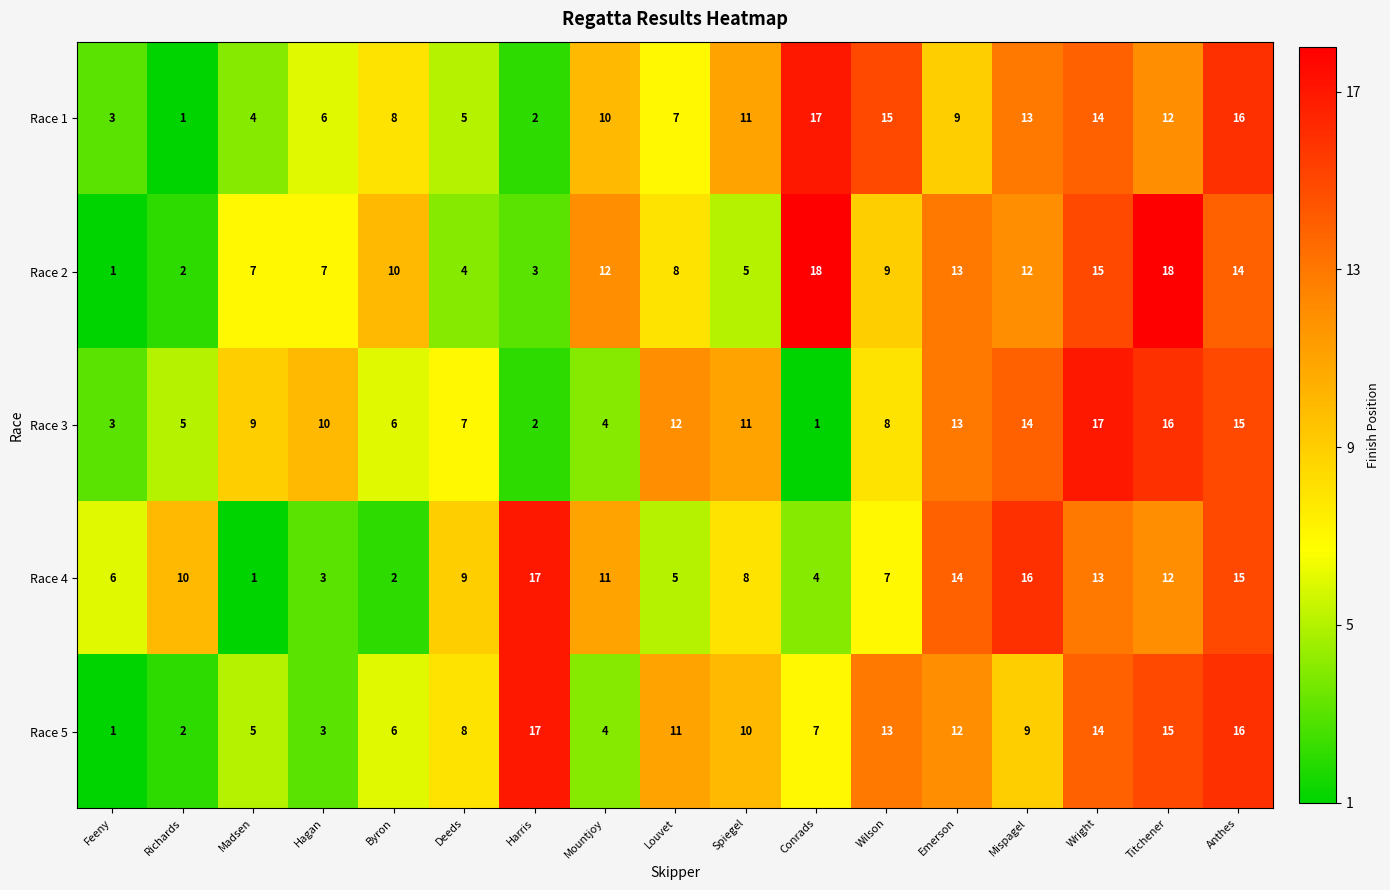

The value of Race 1 at Emerson is 16. True or false?

False